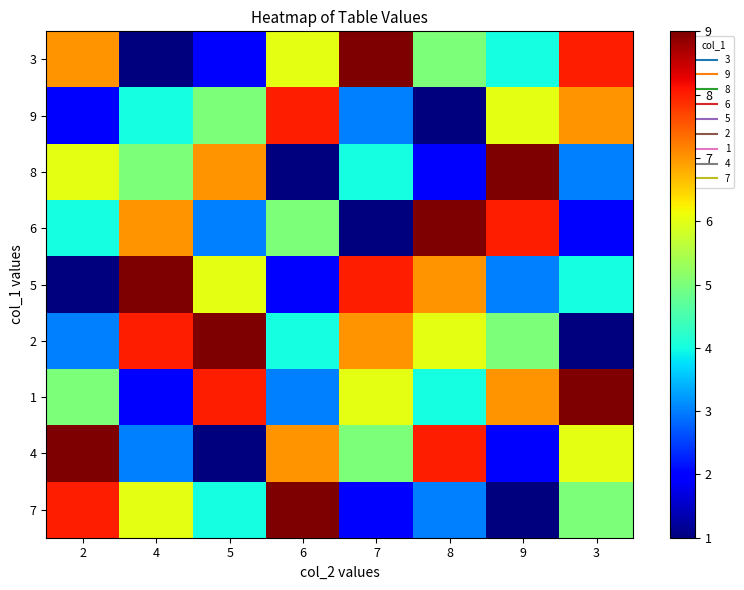

Which has a higher value, 3 or 6?

3